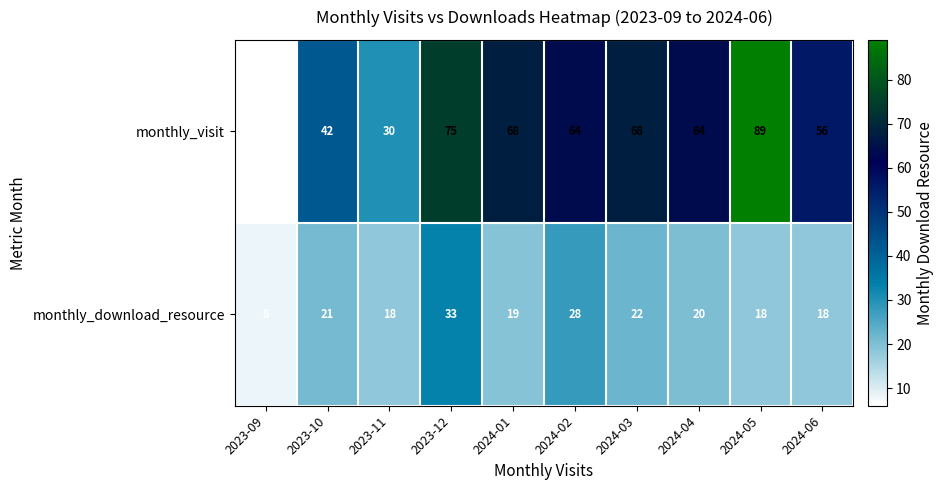

What is the highest value of the monthly_download_resource series?

33